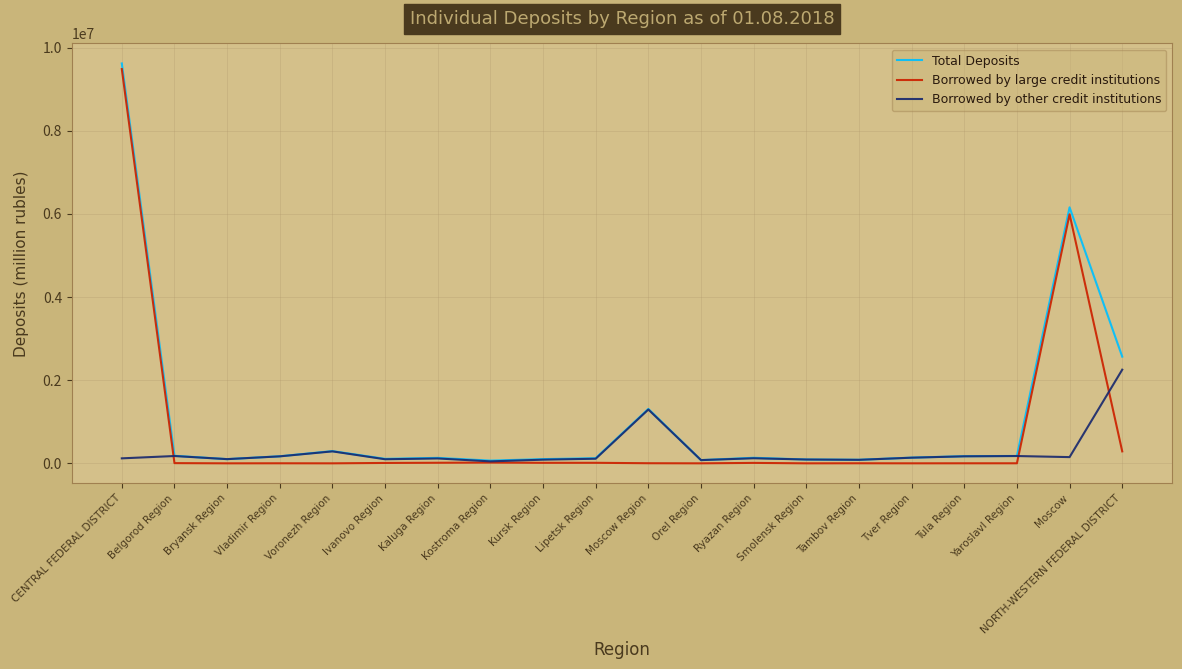

At which category is the sum across all series the highest?

CENTRAL FEDERAL DISTRICT